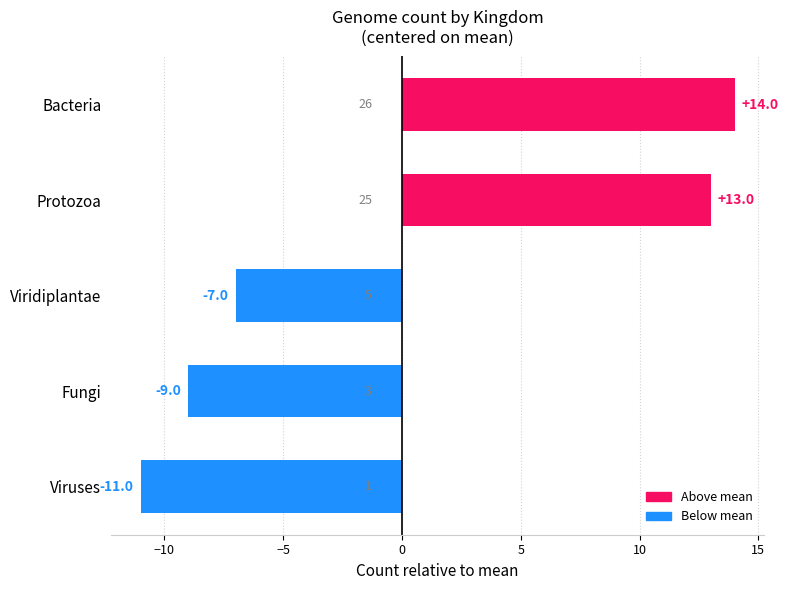

What is the change in value from Viruses to Protozoa?

+24